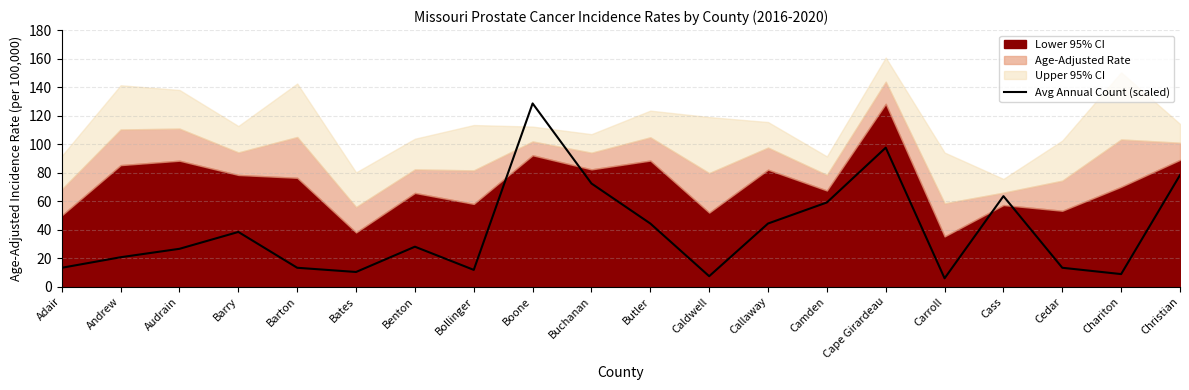

Reading left to right, list all the values displayed in this chart.

Adair=13.3	Andrew=20.7	Audrain=26.6	Barry=38.4	Barton=13.3	Bates=10.3	Benton=28.1	Bollinger=11.8	Boone=128.6	Buchanan=72.4	Butler=44.3	Caldwell=7.4	Callaway=44.3	Camden=59.1	Cape Girardeau=97.5	Carroll=5.9	Cass=63.5	Cedar=13.3	Chariton=8.9	Christian=78.3